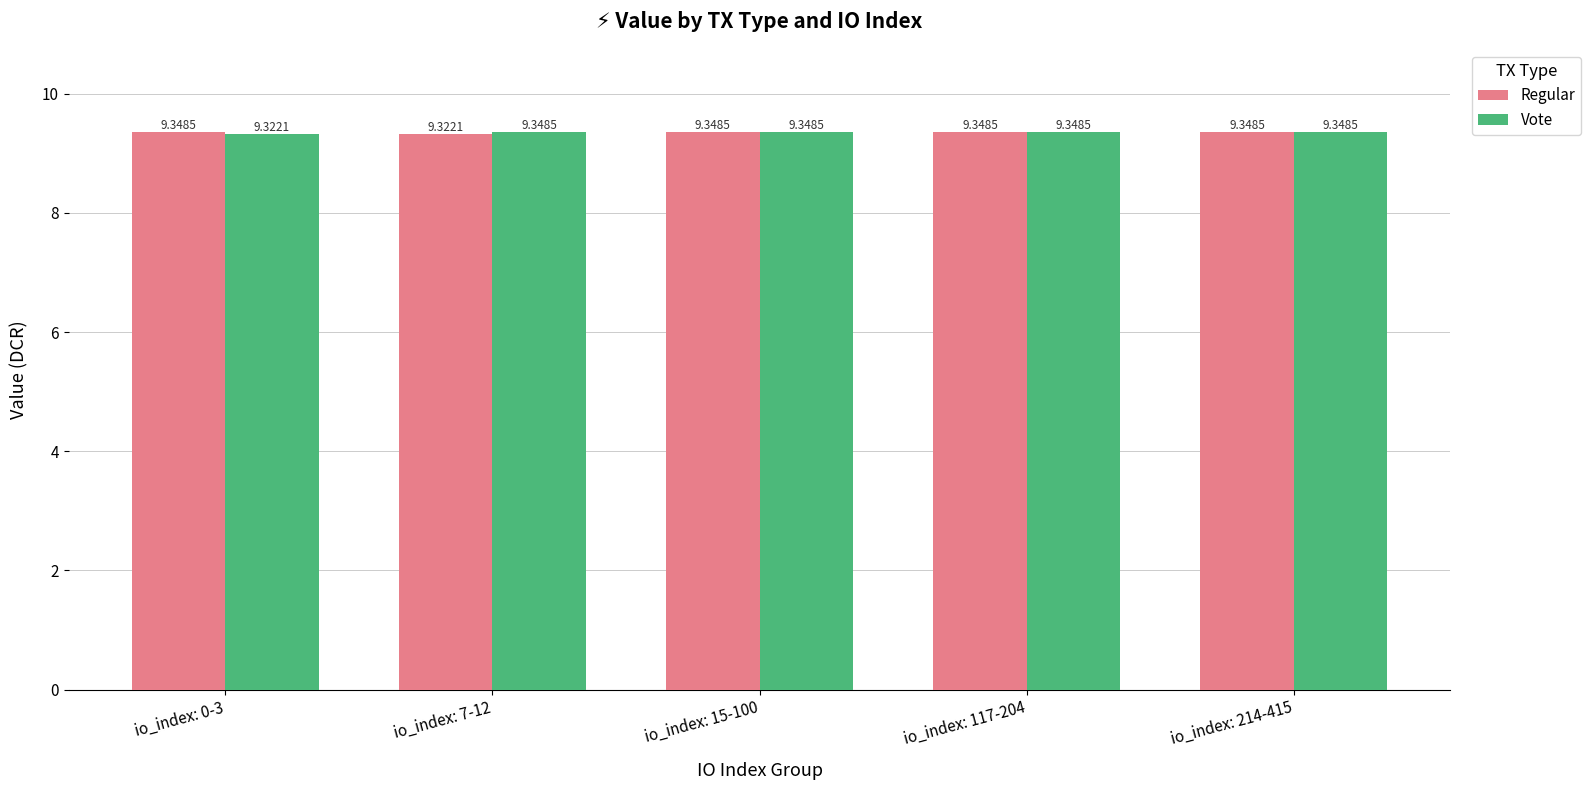

The value of Vote at io_index: 7-12 is 2.2. True or false?

False